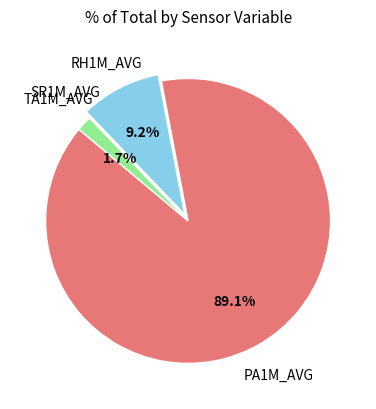

Which slice is the largest?

PA1M_AVG